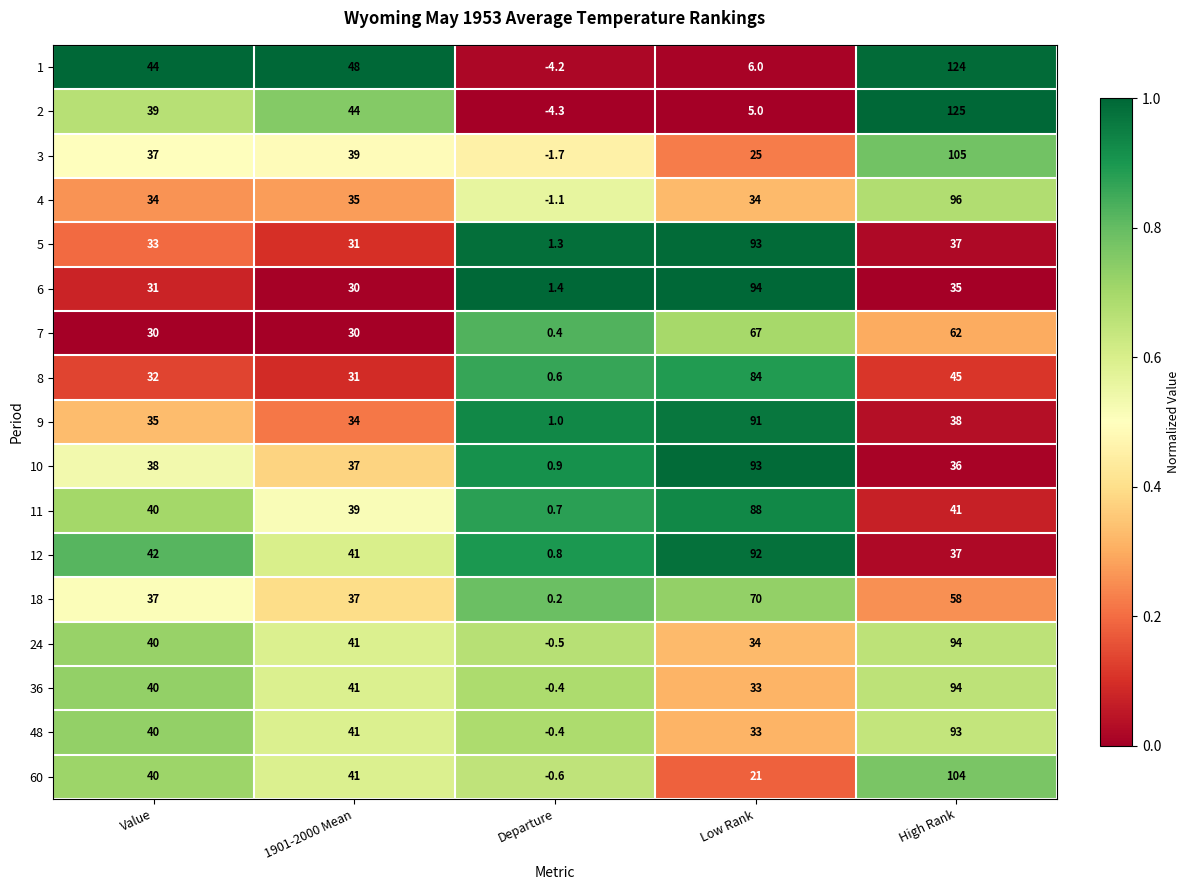

Which series has the widest spread of values?

2